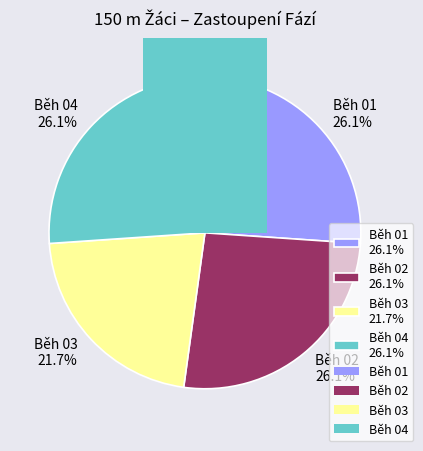

Does any single category account for the majority?

No